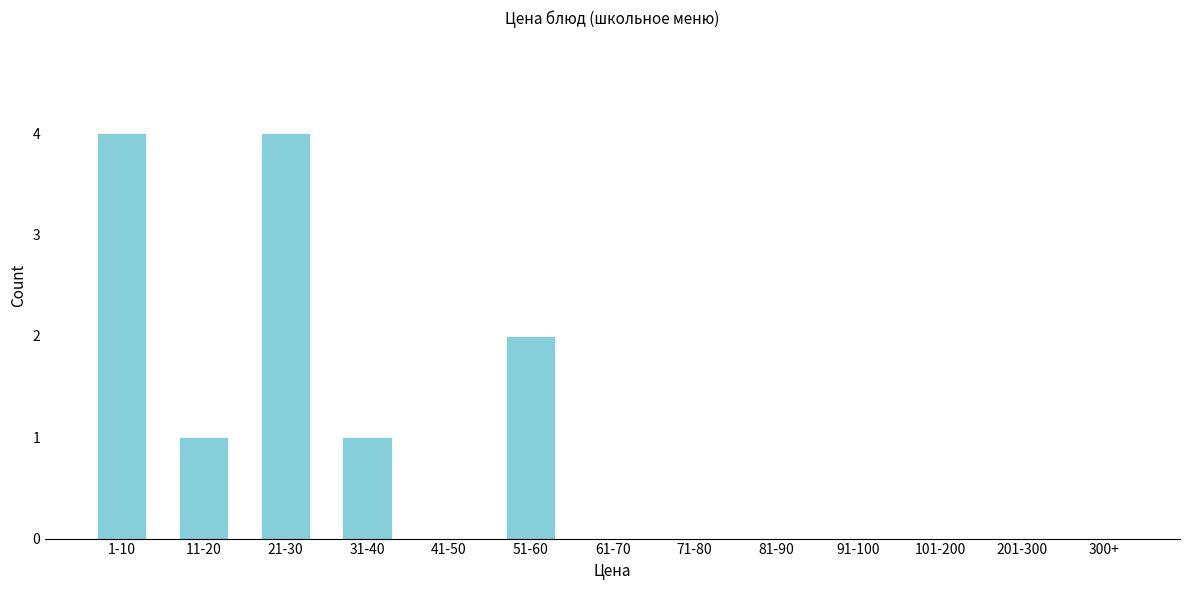

Reading left to right, extract all data points from this chart.

1-10=4	11-20=1	21-30=4	31-40=1	41-50=0	51-60=2	61-70=0	71-80=0	81-90=0	91-100=0	101-200=0	201-300=0	300+=0